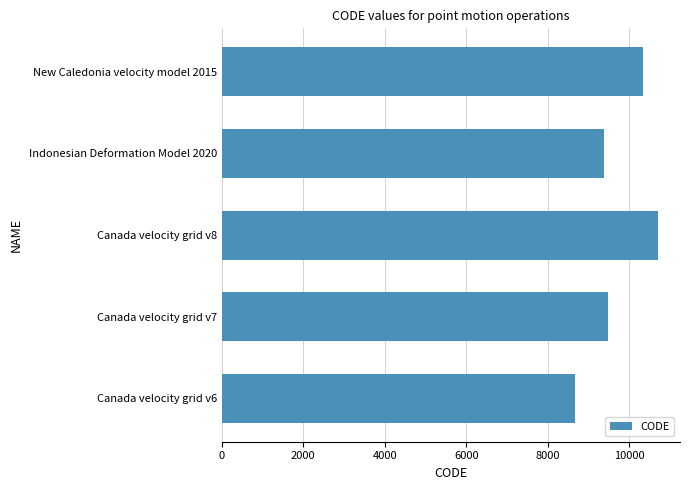

List the labels in order of value, largest first.

Canada velocity grid v8, New Caledonia velocity model 2015, Canada velocity grid v7, Indonesian Deformation Model 2020, Canada velocity grid v6